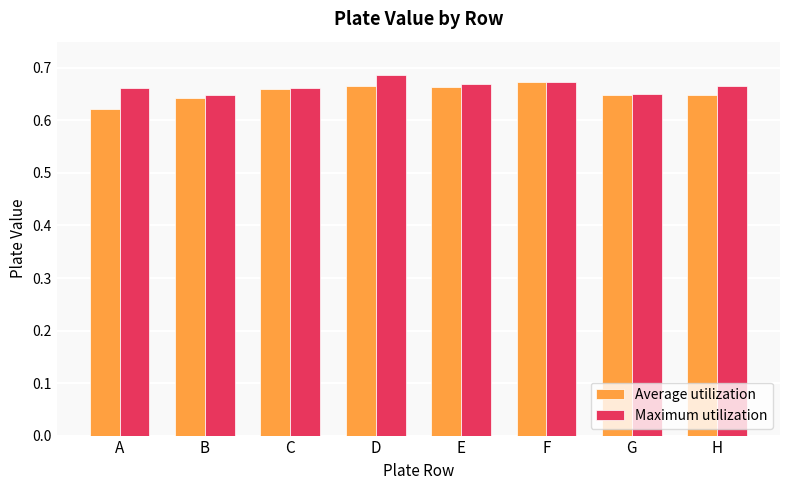

The Maximum utilization series shows 0.9 at G. True or false?

False